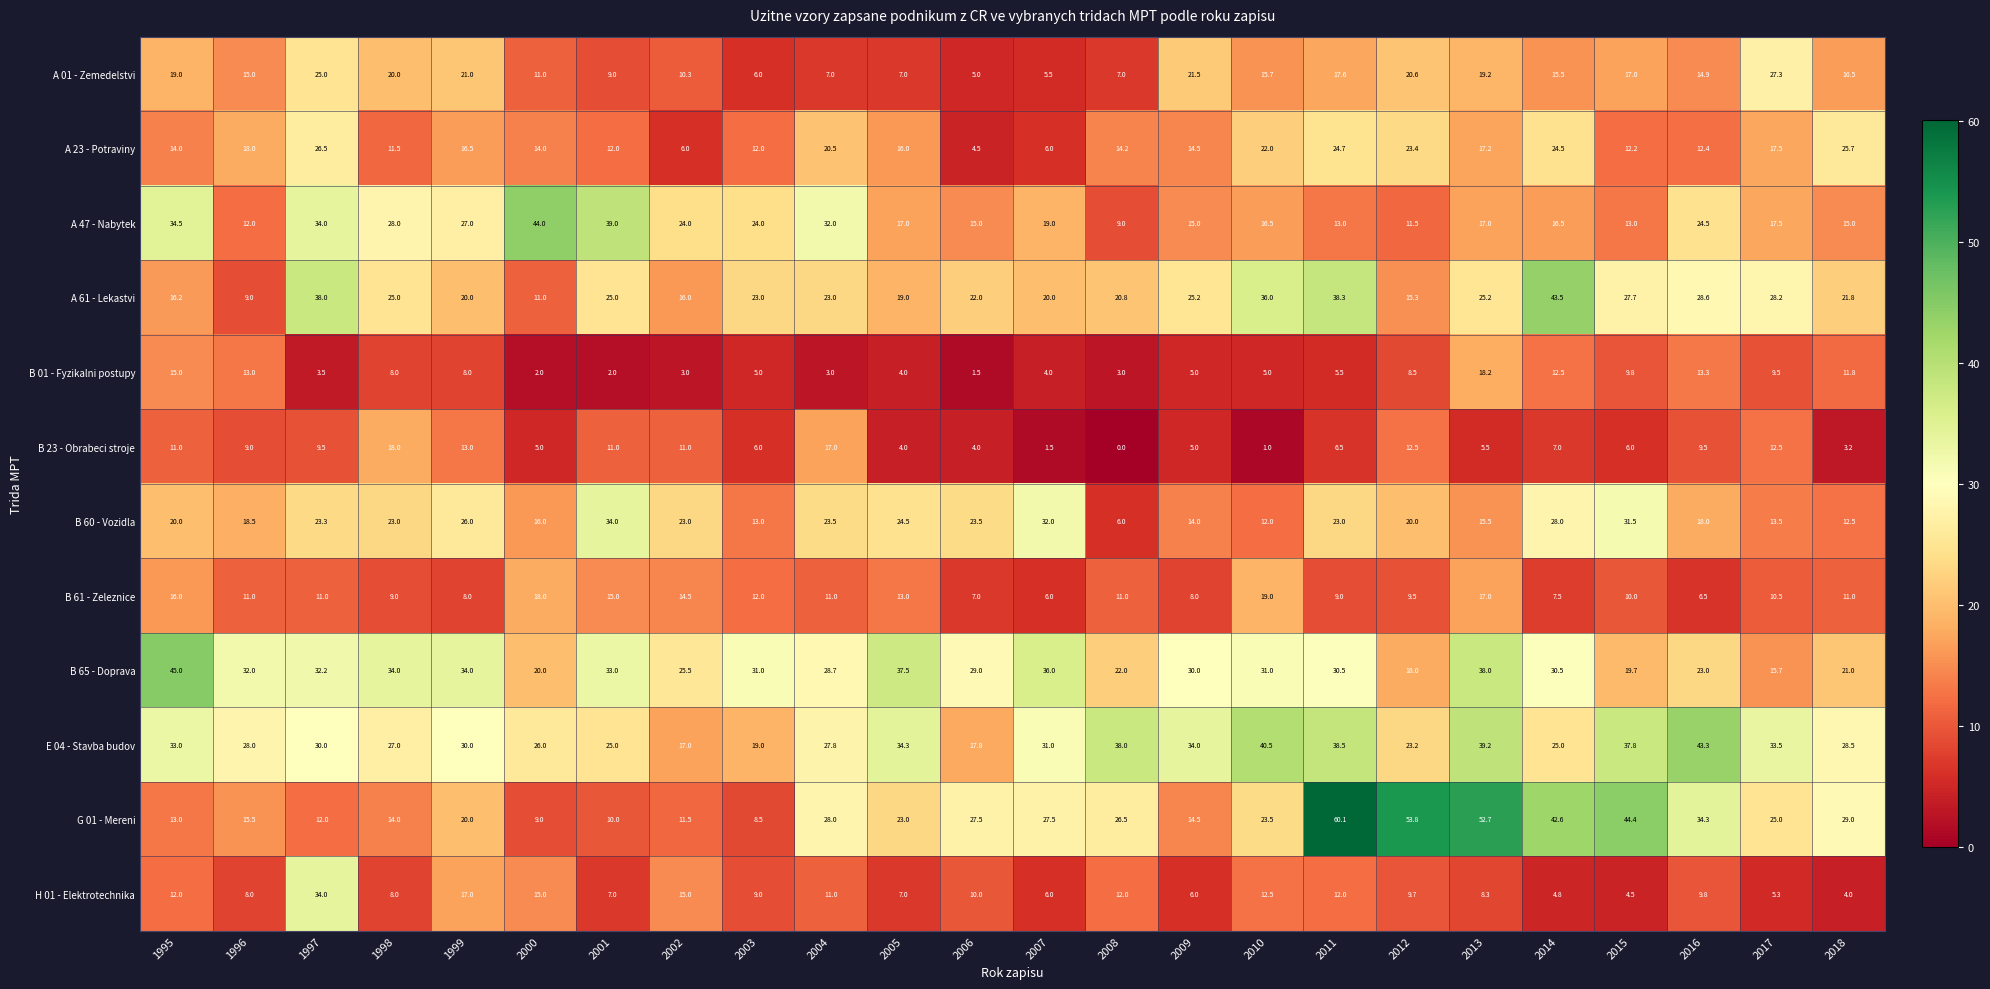

The value of A 47 - Nabytek at 1997 is 22.7. True or false?

False